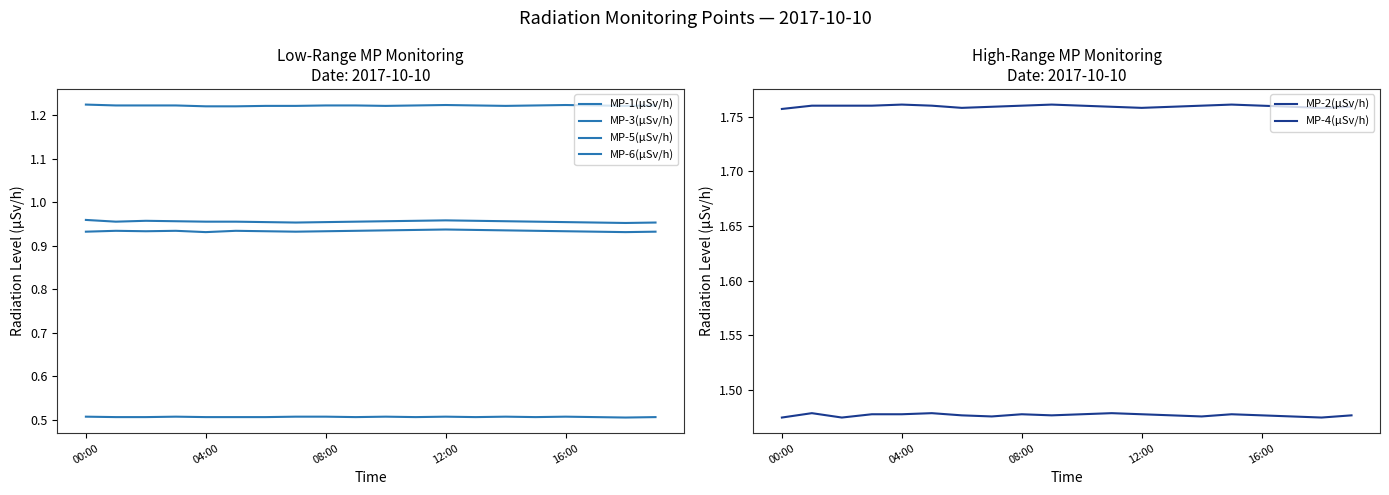

The MP-3(μSv/h) series shows 1.4 at 7. True or false?

False